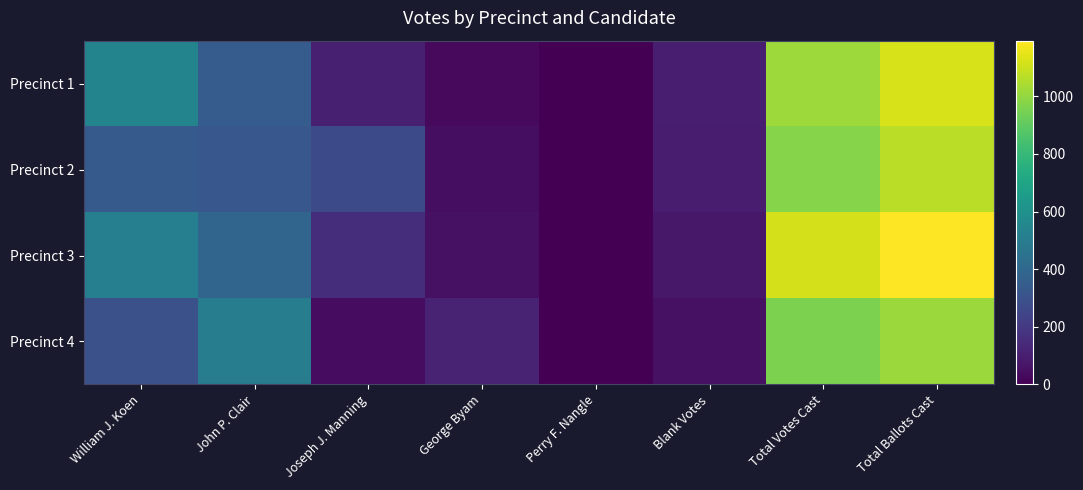

Reading left to right, what are all the values shown in this chart?

Precinct 1: William J. Koen=536	John P. Clair=345	Joseph J. Manning=104	George Byam=32	Perry F. Nangle=0	Blank Votes=102	Total Votes Cast=1017	Total Ballots Cast=1119
Precinct 2: William J. Koen=338	John P. Clair=322	Joseph J. Manning=270	George Byam=46	Perry F. Nangle=0	Blank Votes=93	Total Votes Cast=976	Total Ballots Cast=1069
Precinct 3: William J. Koen=517	John P. Clair=390	Joseph J. Manning=155	George Byam=52	Perry F. Nangle=0	Blank Votes=79	Total Votes Cast=1114	Total Ballots Cast=1193
Precinct 4: William J. Koen=297	John P. Clair=503	Joseph J. Manning=40	George Byam=116	Perry F. Nangle=3	Blank Votes=55	Total Votes Cast=959	Total Ballots Cast=1014